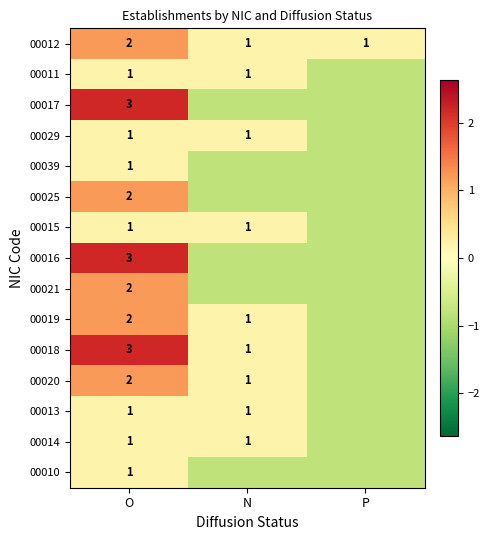

What is the spread (max minus min) of values at P?

1.0